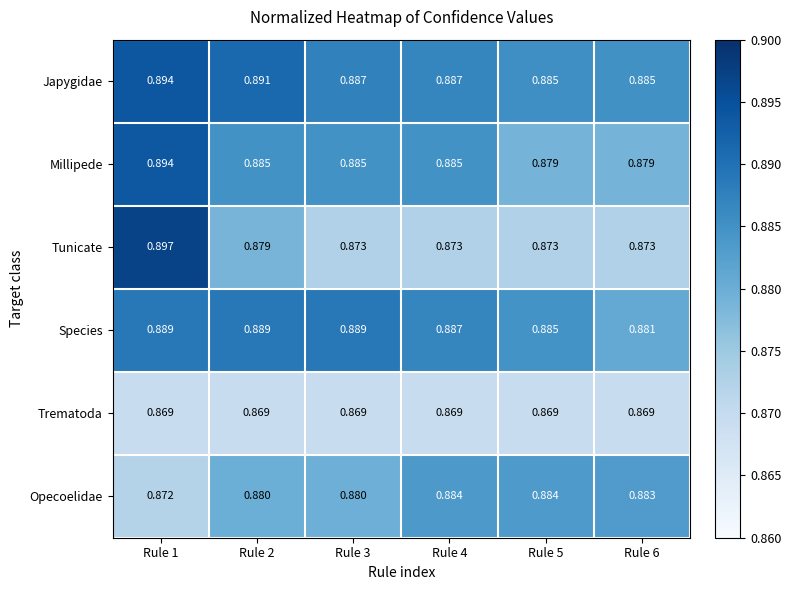

Which series has the largest total across all categories?

Japygidae